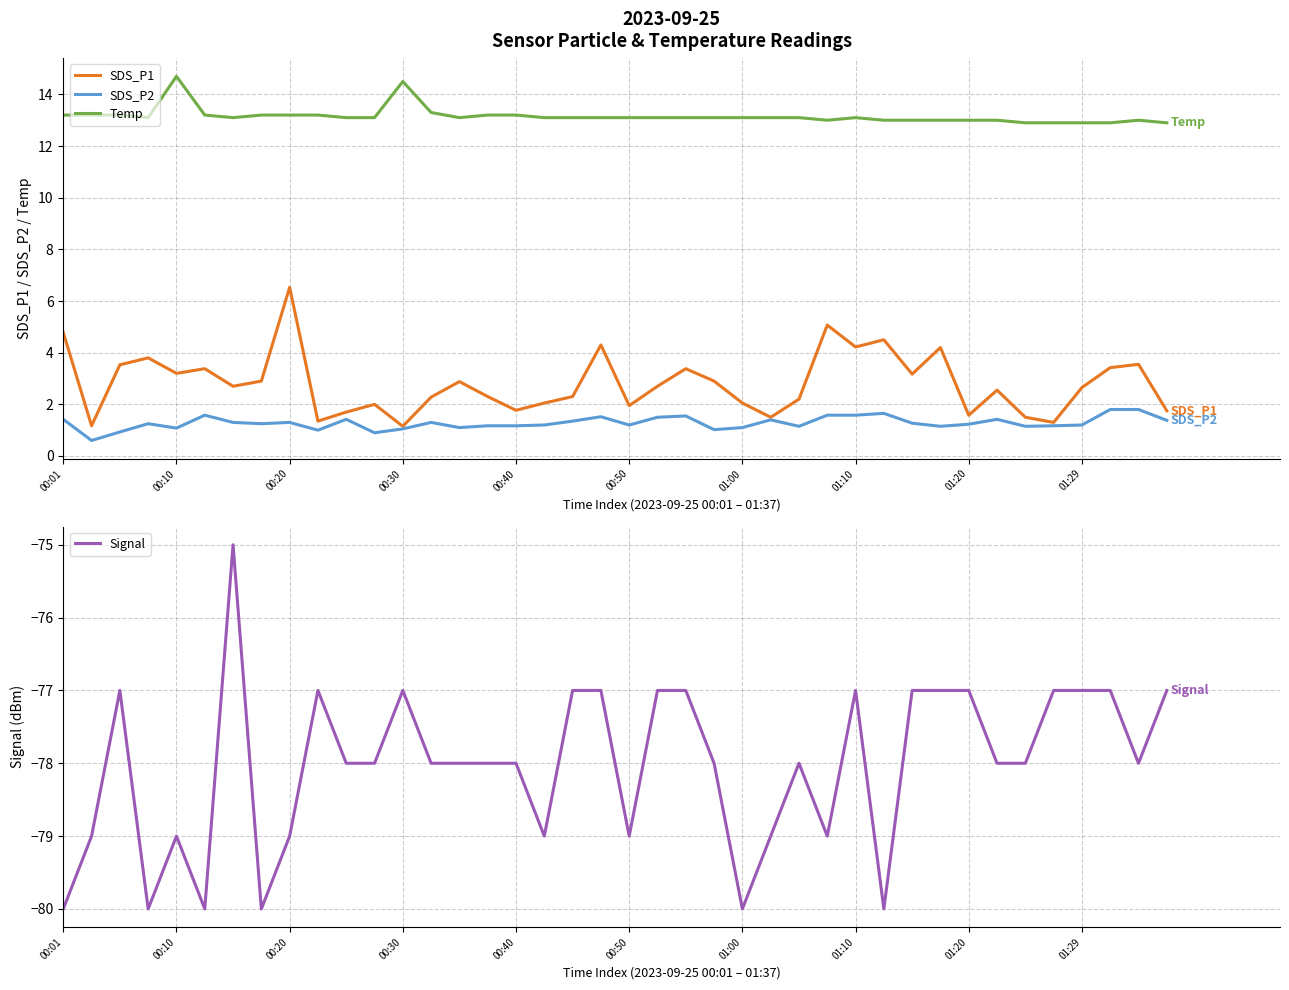

What is the total value across all series at 29?

-60.9